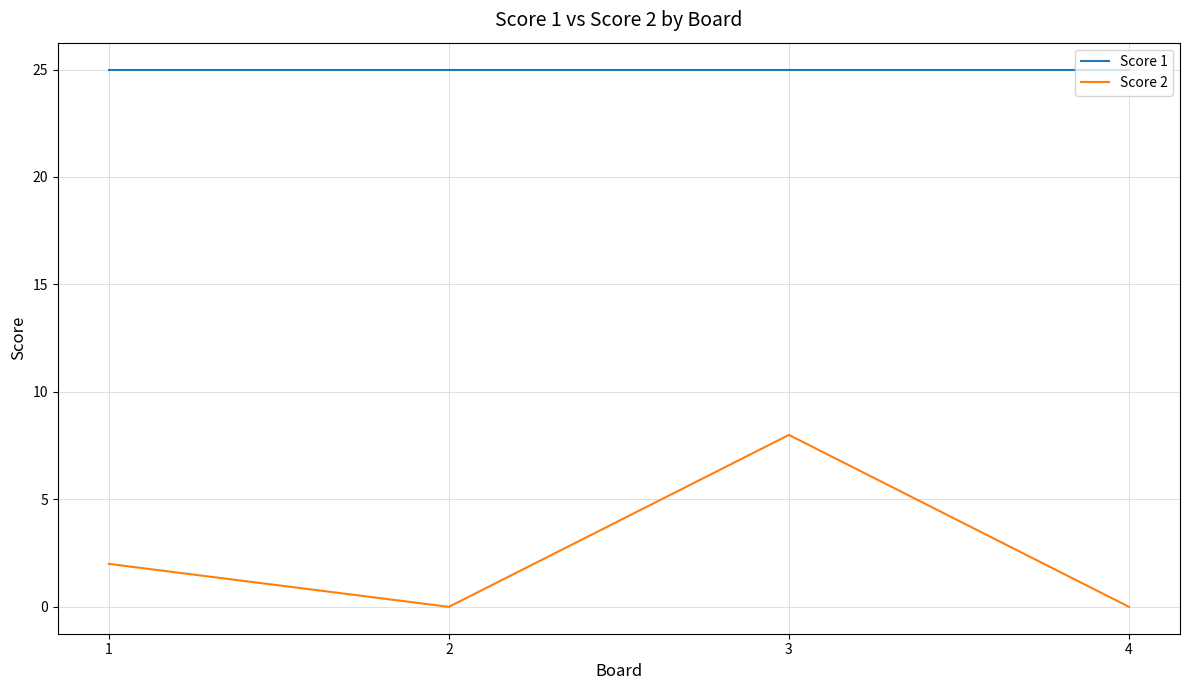

What is the sum of the Score 1 values at 3 and 4?

50